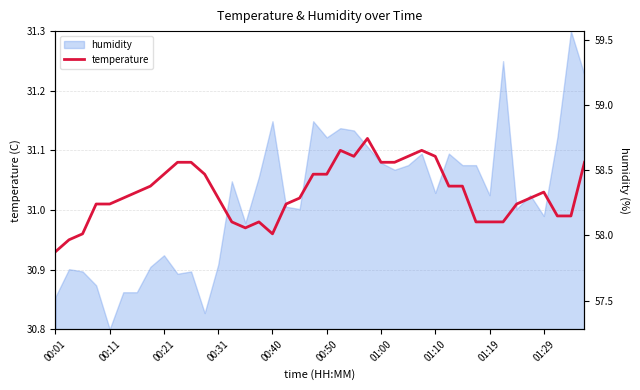

What is the value of the 13th point from the left?

31.0